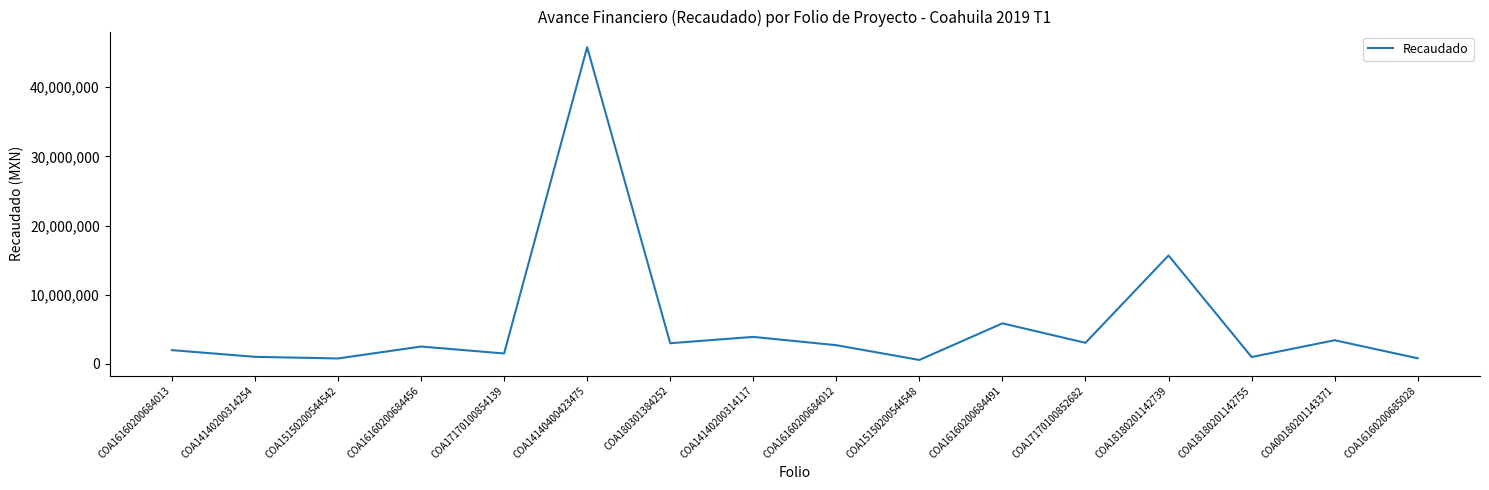

What is the minimum value shown in the chart?

582146.1